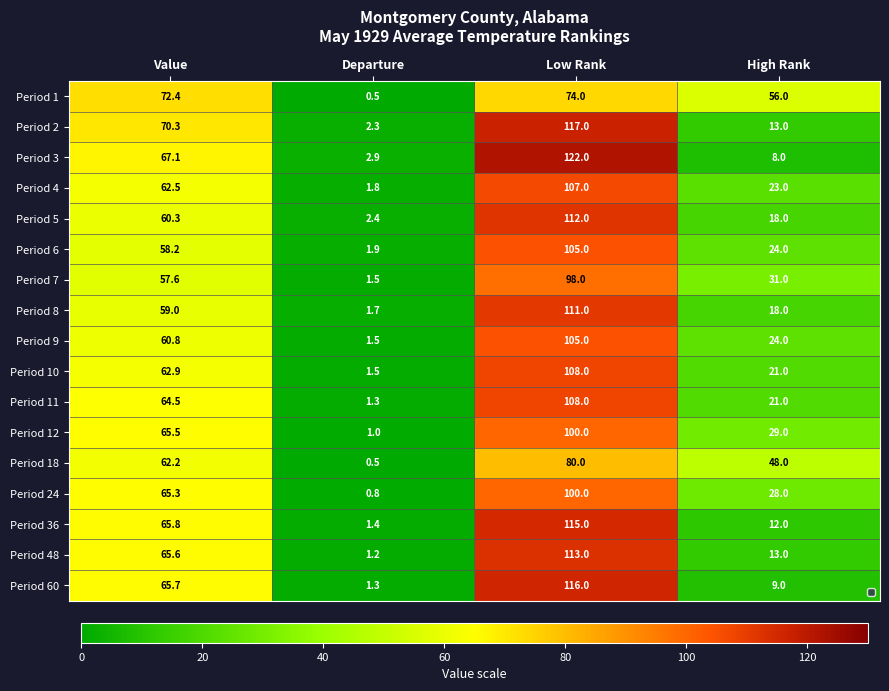

What is the difference between the maximum and minimum values in the Period 8 series?

109.3